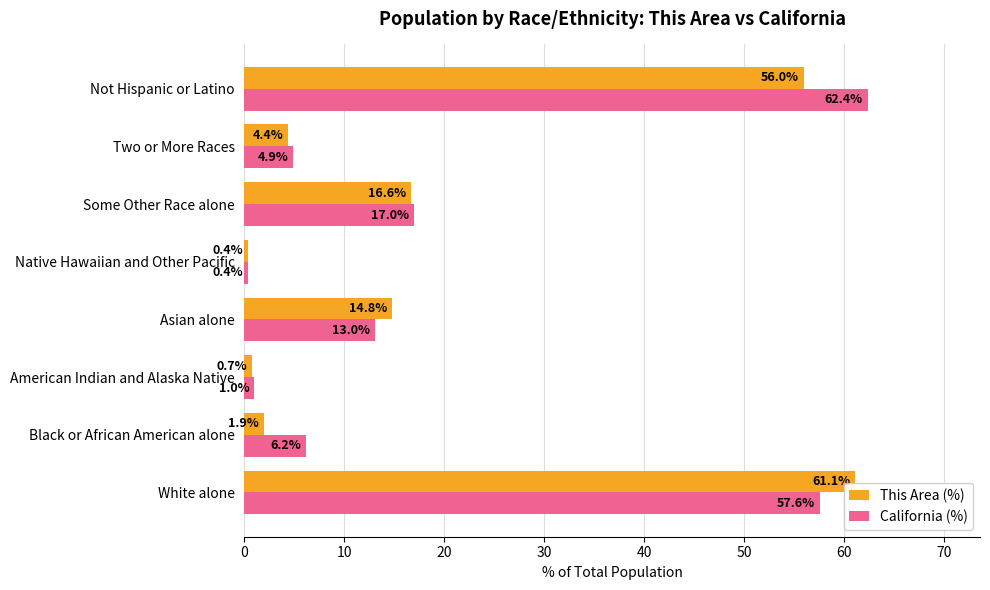

What is the difference between the second highest and second lowest values in the California (%) series?

56.6